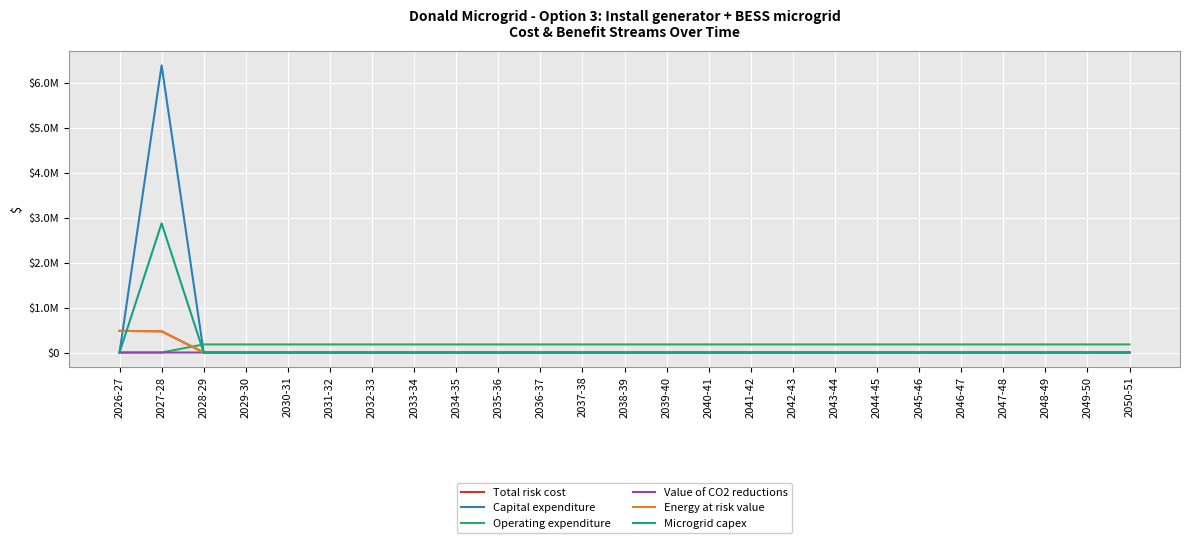

Does the chart have visible grid lines?

Yes